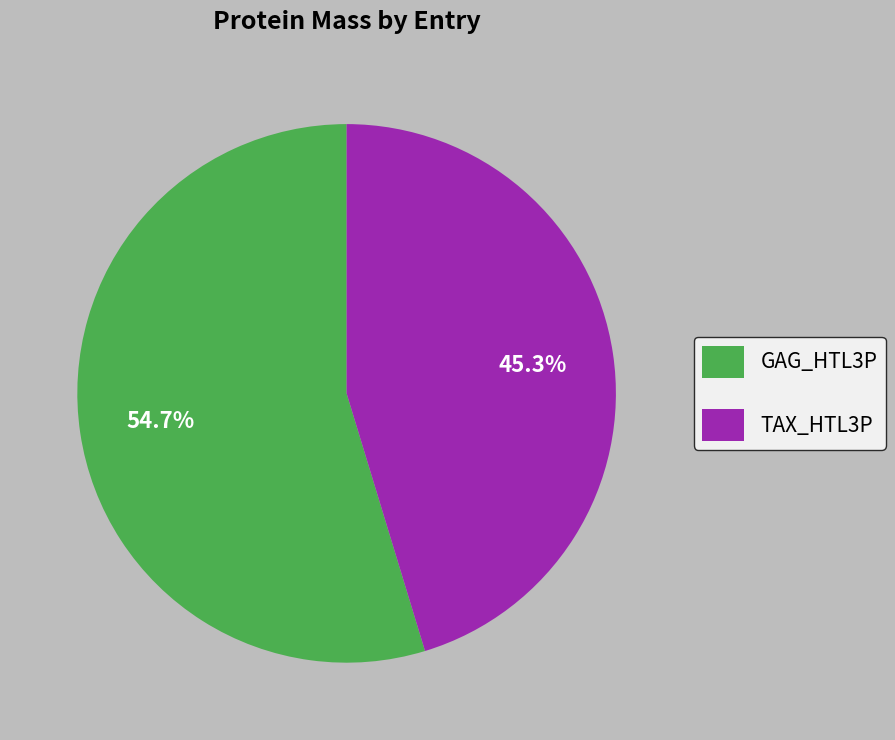

Approximately how many times larger is the value at TAX_HTL3P compared to GAG_HTL3P?

0.8